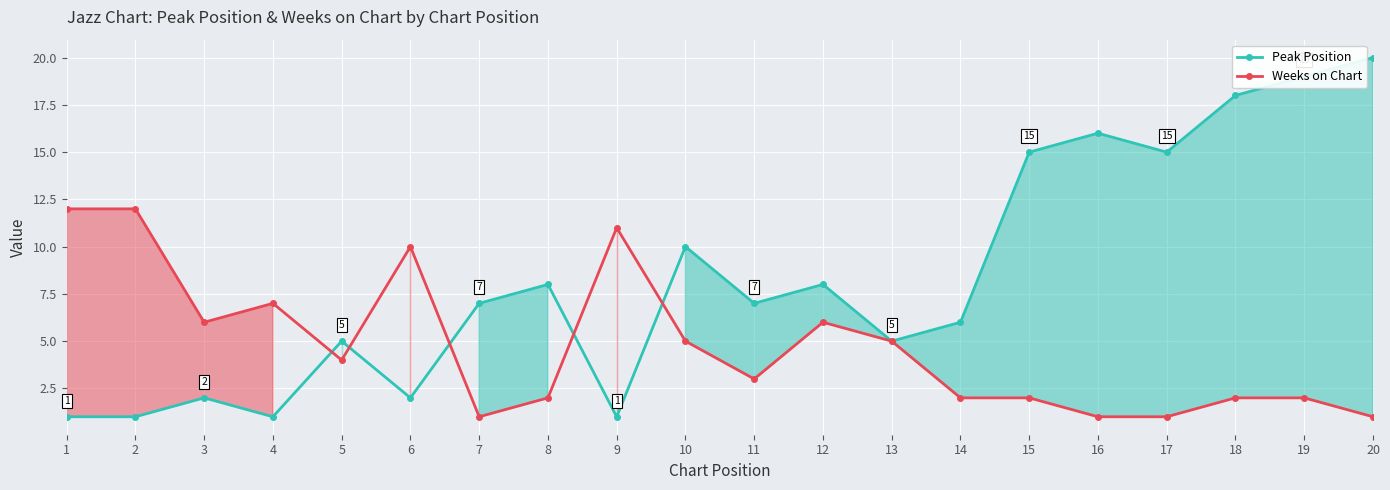

What is the minimum value shown in the chart?

1